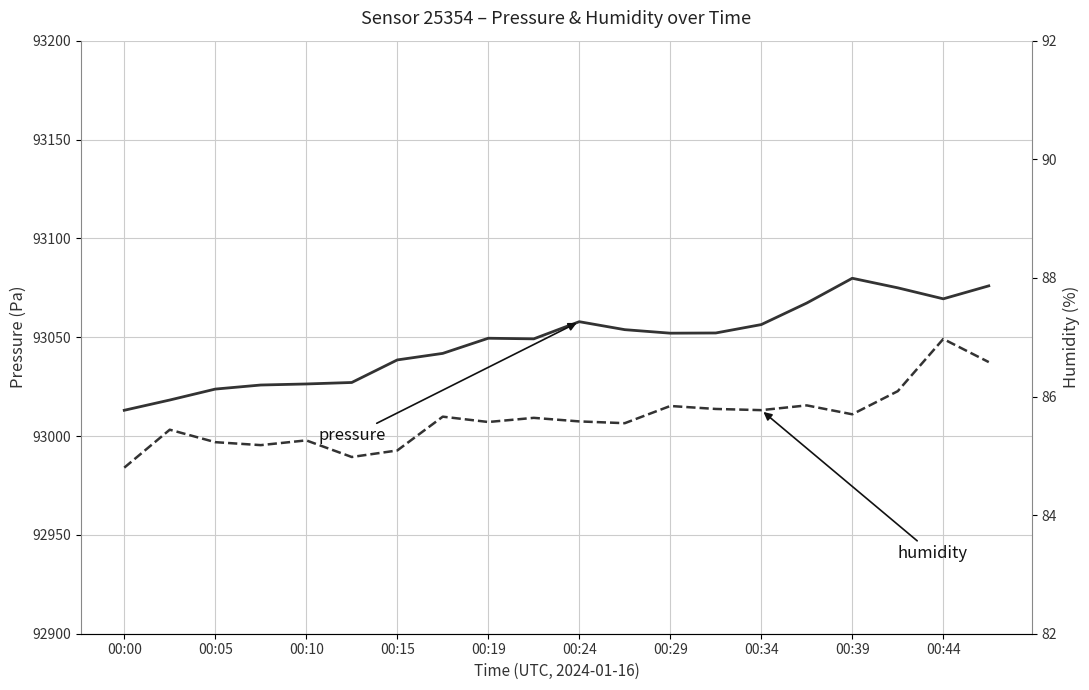

Read the humidity value at 17.

86.1